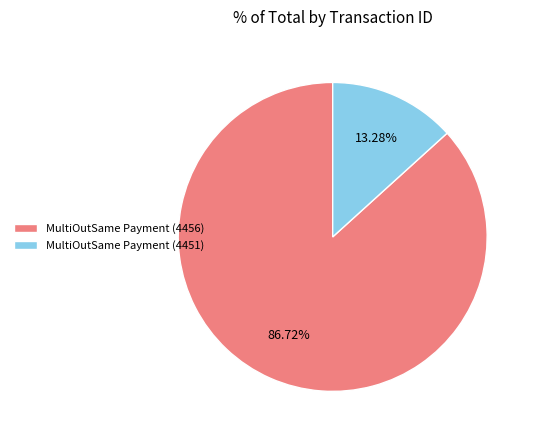

The MultiOutSame Payment (4456) slice represents 76% of the pie. True or false?

False